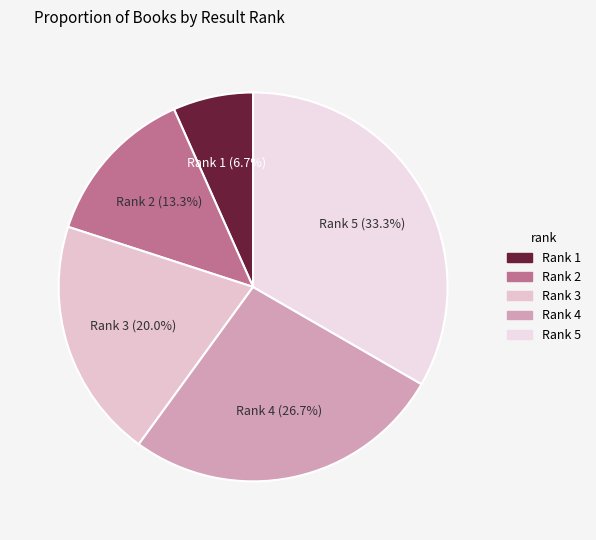

How many segments does this pie chart have?

5